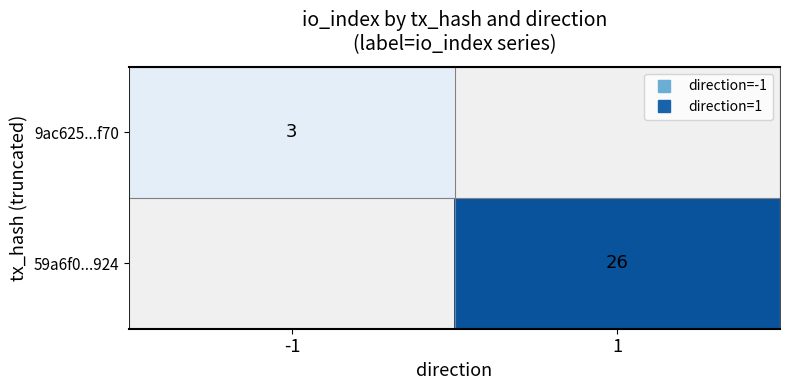

Read the 59a6f0...924 value at 1.

26.0